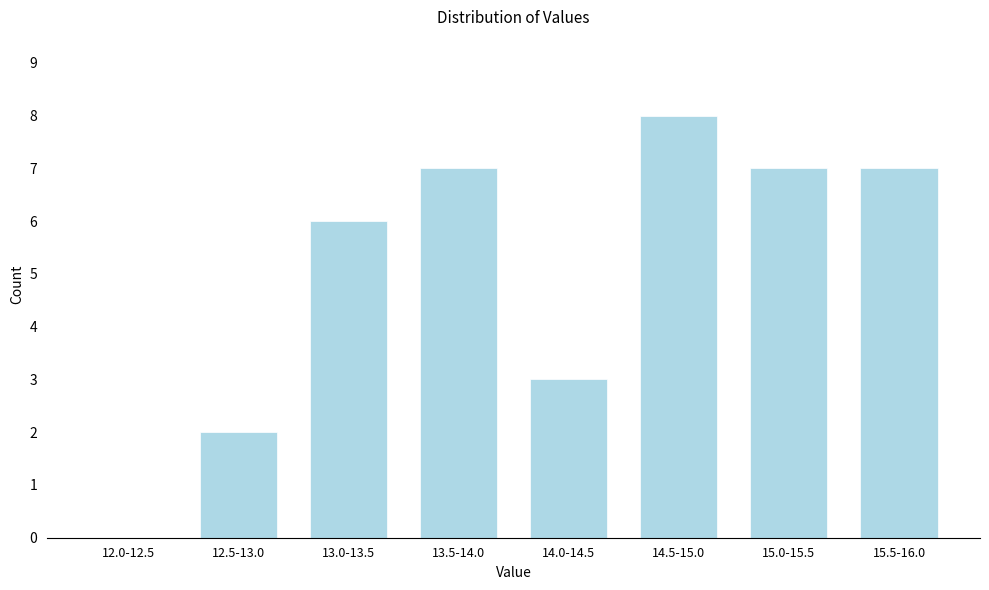

At which label is the value closest to 4?

14.0-14.5